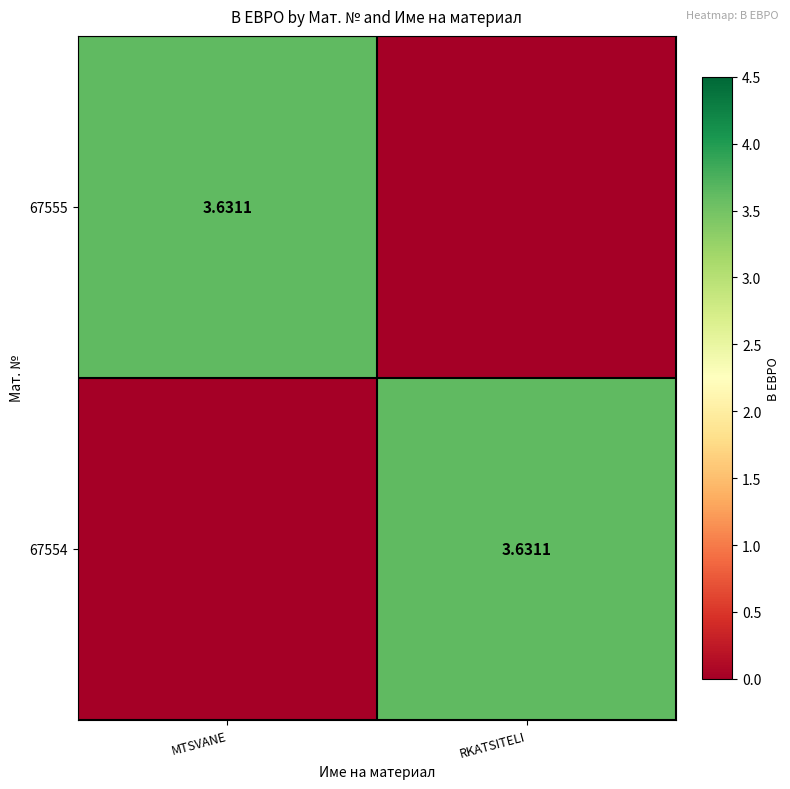

The value of 67554 at RKATSITELI is 6.0. True or false?

False